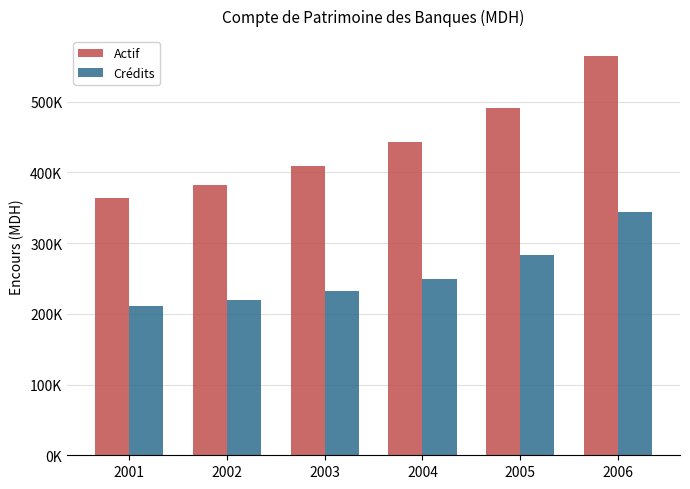

Rank the series at 2003 from lowest to highest value.

Crédits, Actif